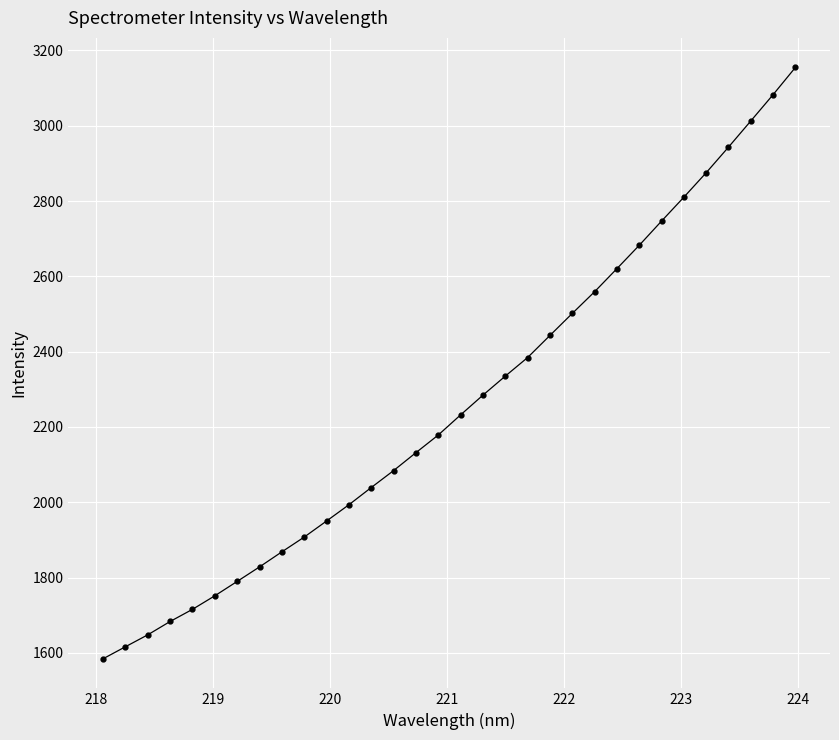

What is the greatest value displayed?

3154.7